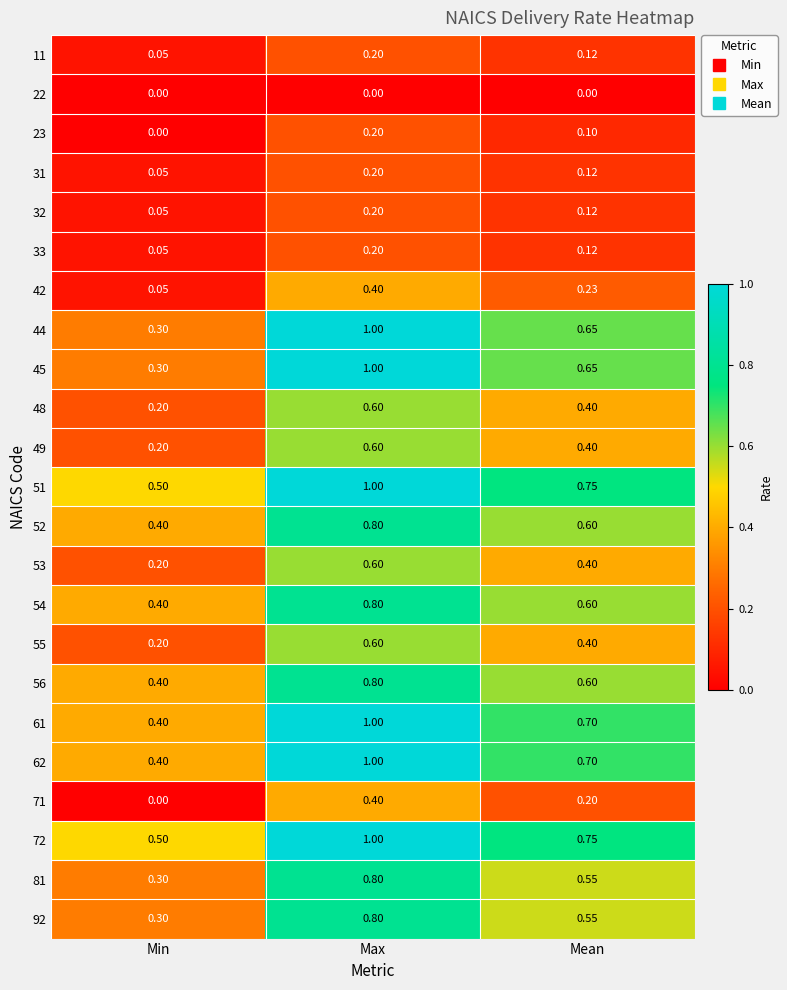

Which category has the lowest value in the 44 series?

Min